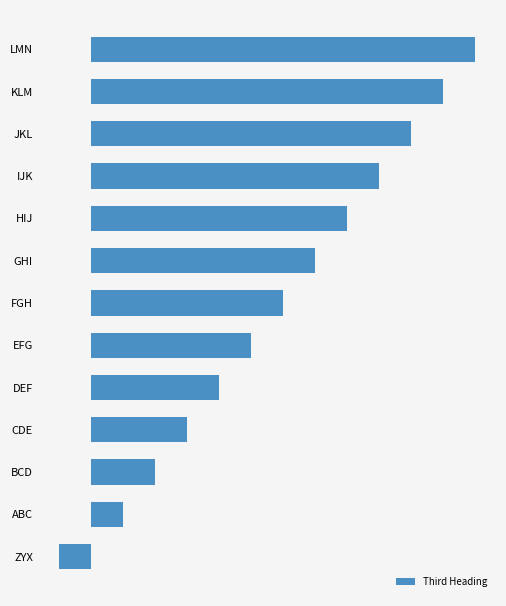

Are the bars horizontal?

Yes